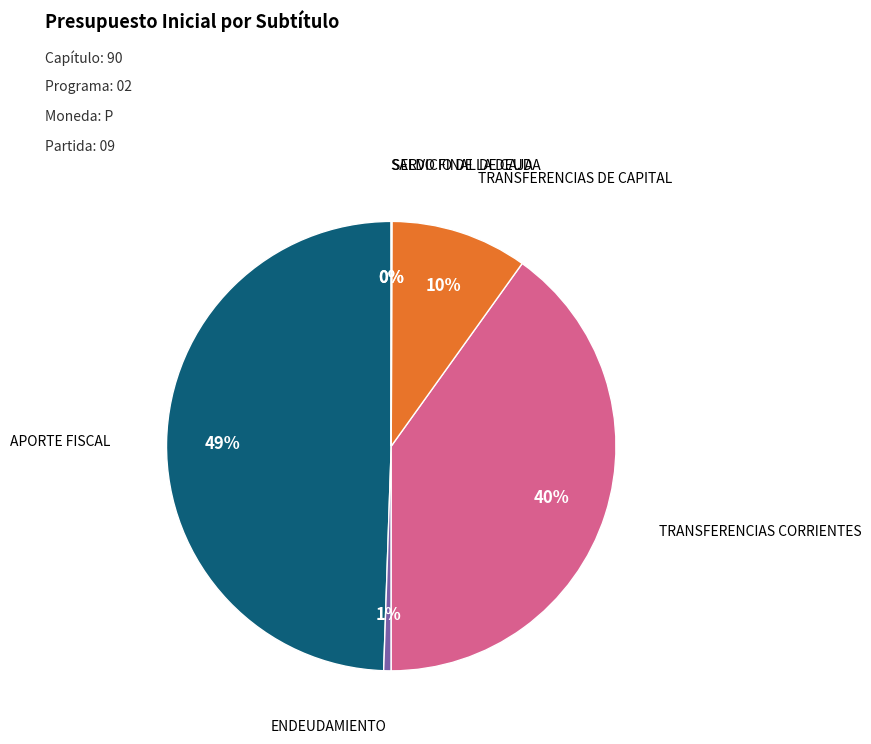

Does ENDEUDAMIENTO represent more than half of the total?

No